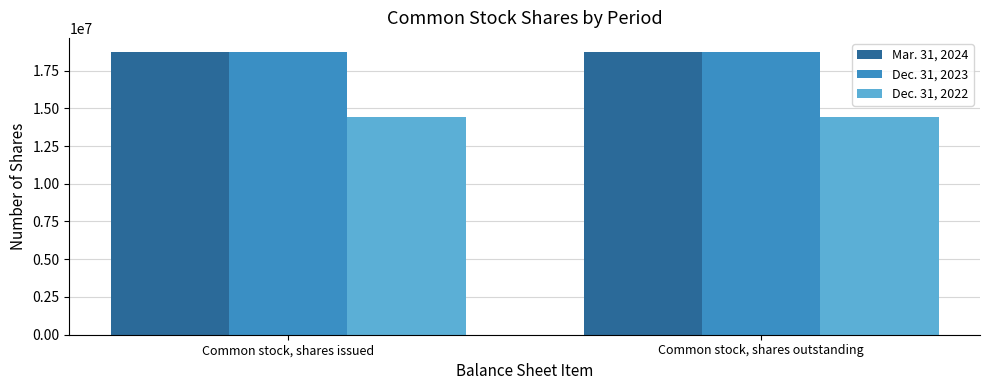

What is the label of the 2nd bar from the left?

Common stock, shares outstanding